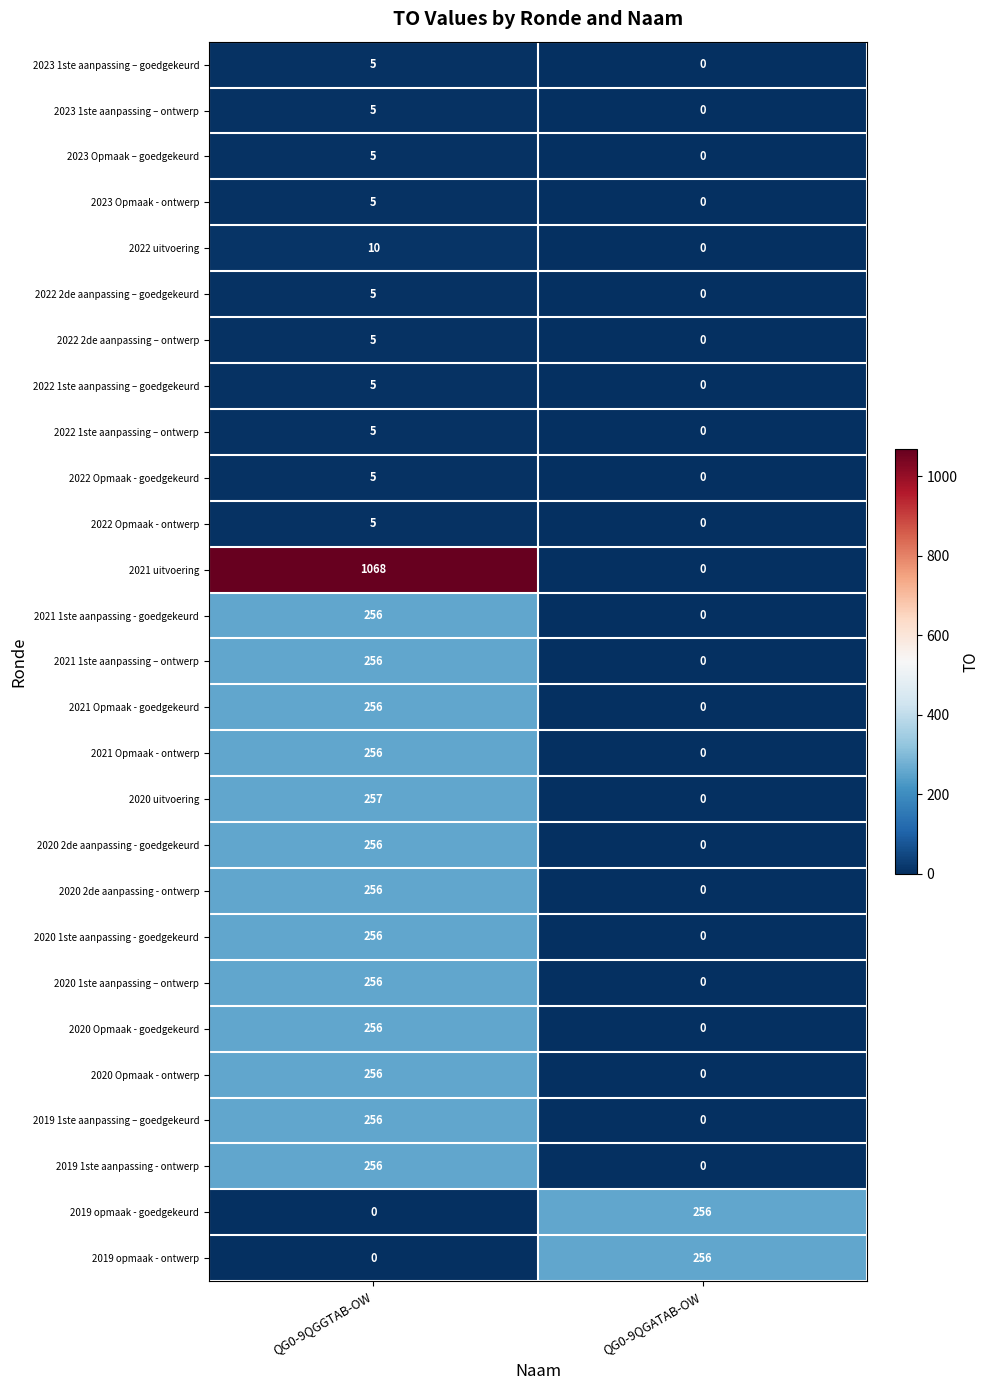

Rank the categories by 2021 uitvoering value from highest to lowest.

QG0-9QGGTAB-OW, QG0-9QGATAB-OW